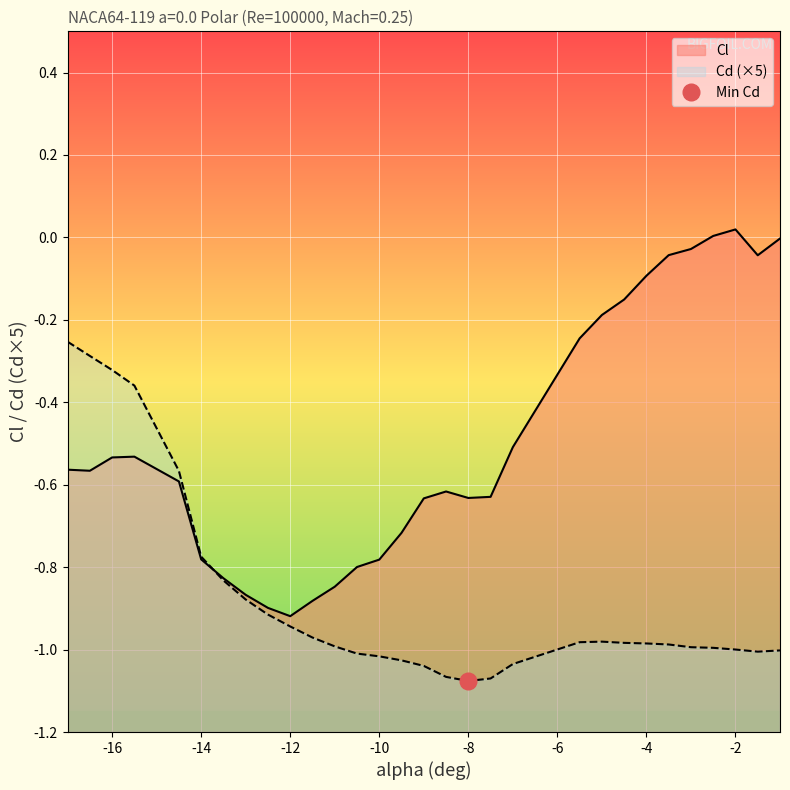

Count the number of data series in this chart.

2